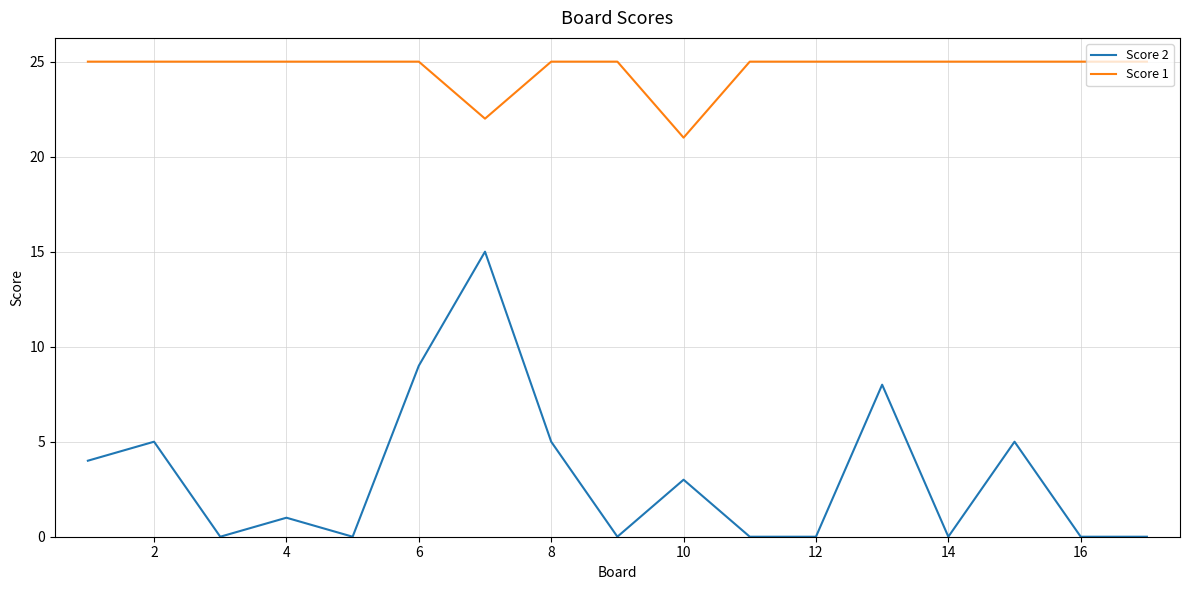

How many Score 1 values are between 25 and 26?

15